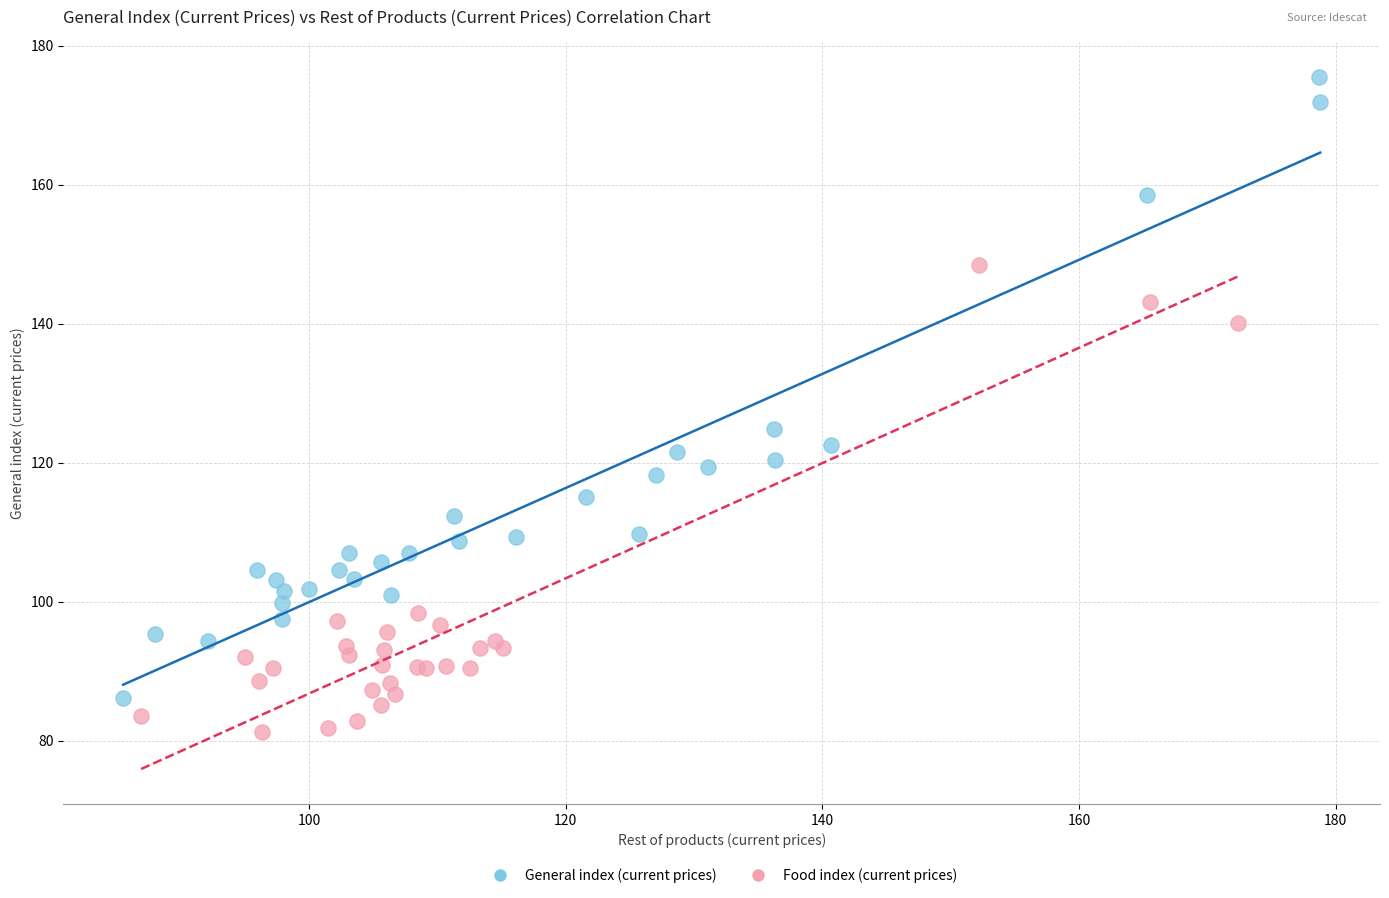

Which series reaches the minimum Y coordinate?

Food index (current prices)